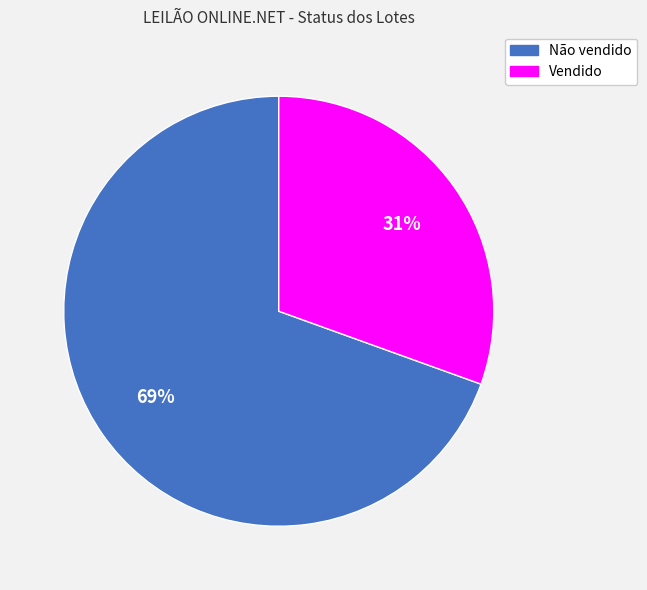

What is the ratio of the value at Vendido to the value at Não vendido?

0.4